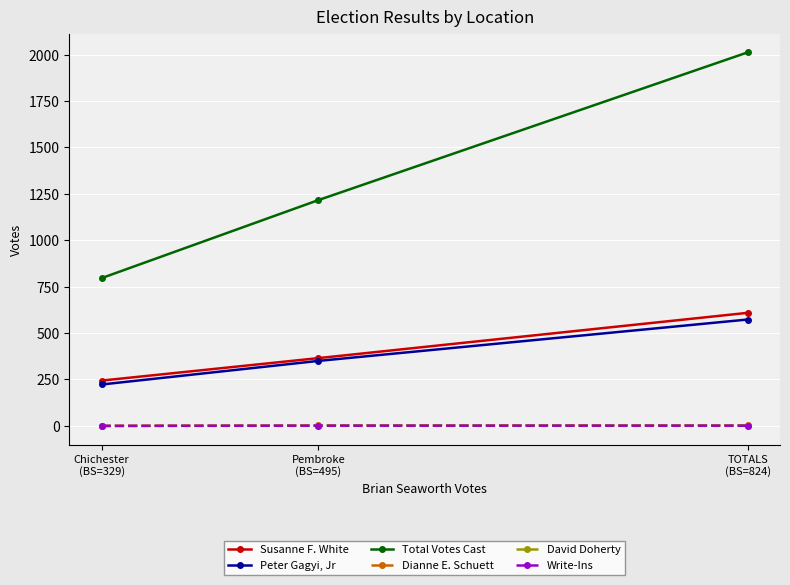

What is the maximum value shown in the chart?

2012